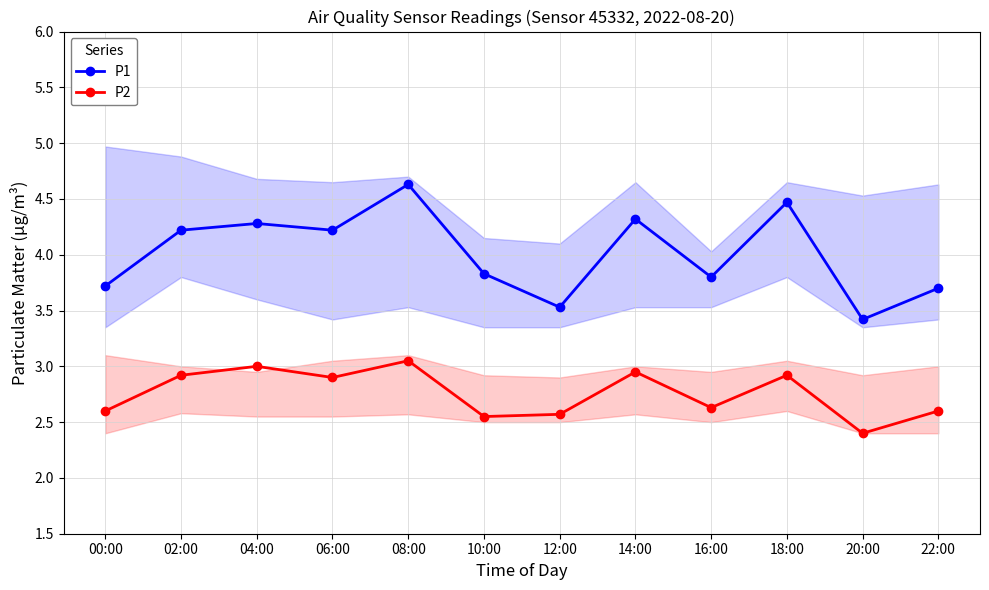

The P1 series shows 6.8 at 04:00. True or false?

False